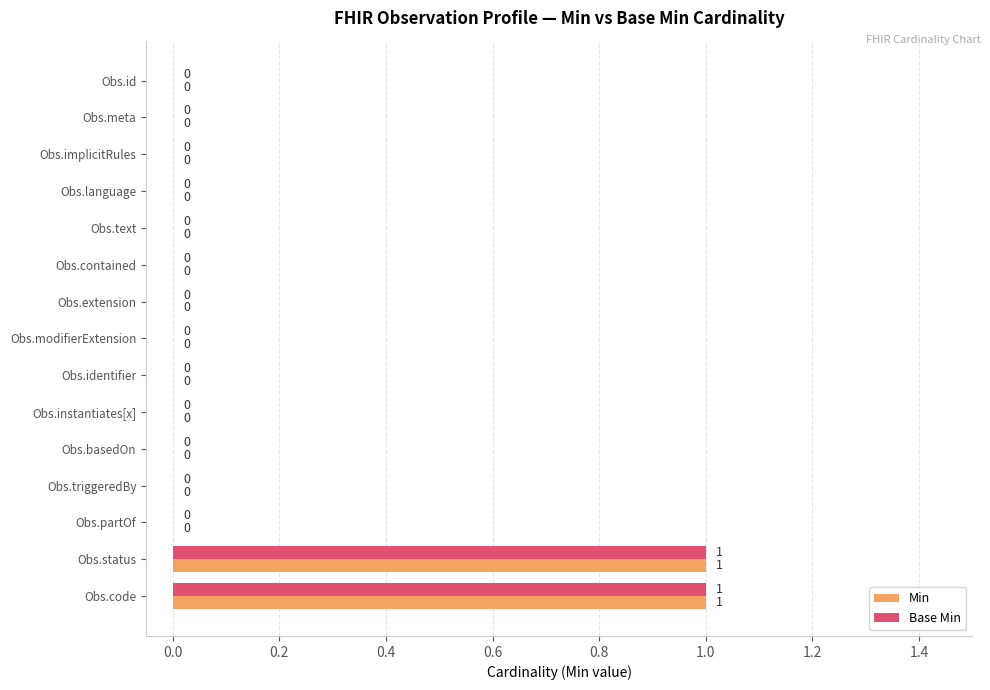

The Min series shows -1 at Obs.extension. True or false?

False